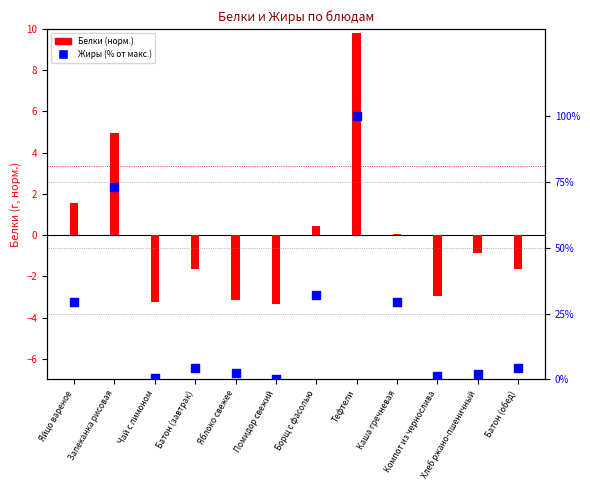

At how many categories does at least one series exceed 57?

2